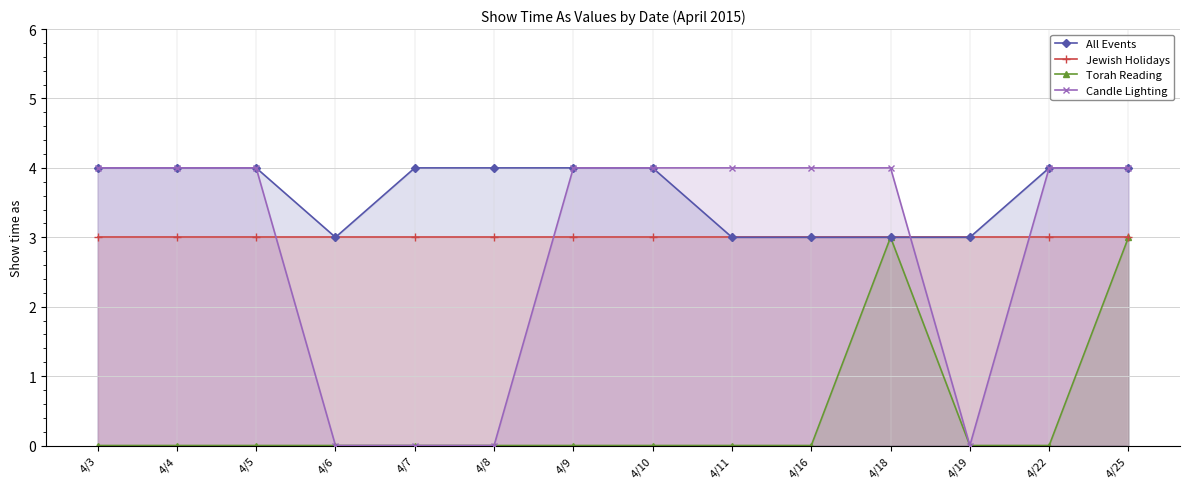

What is the difference between the highest and lowest values at 4/9?

4